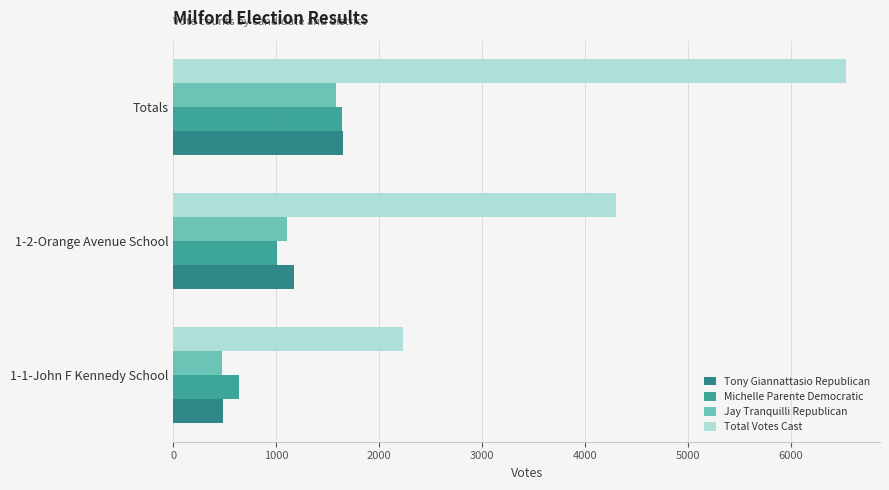

Count the number of categories in the chart.

3